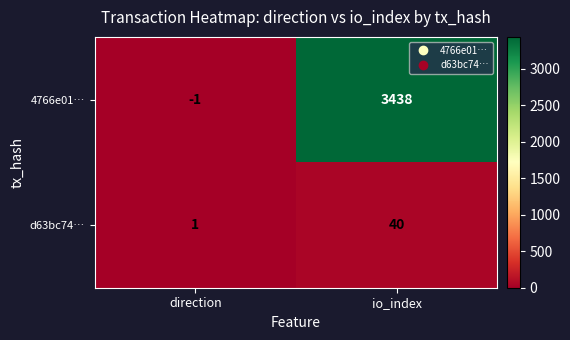

Reading right to left, extract all data points from this chart.

4766e01…: io_index=3438	direction=-1
d63bc74…: io_index=40	direction=1